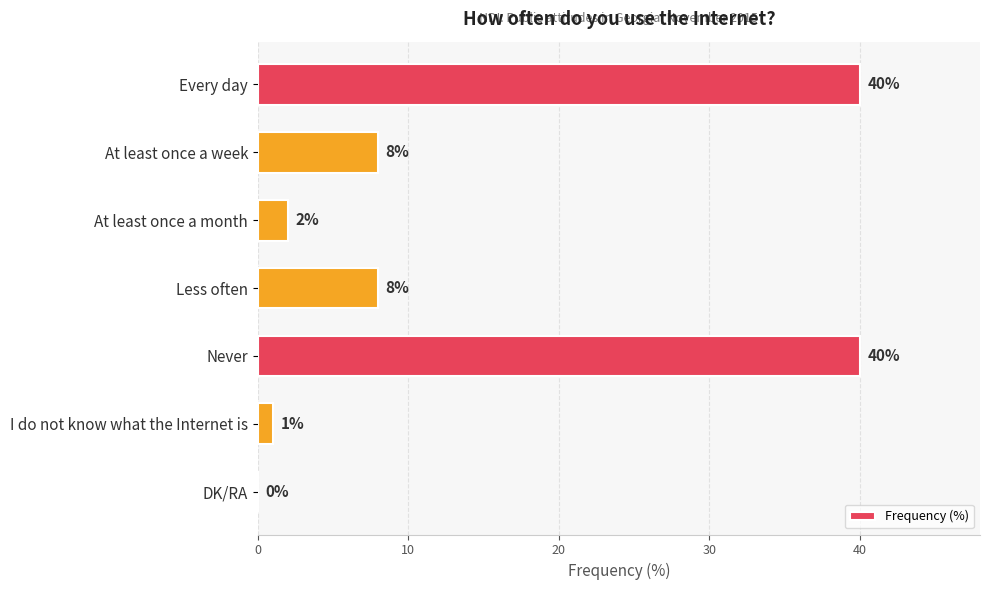

What value does the data have at Every day, to the nearest 5?

40